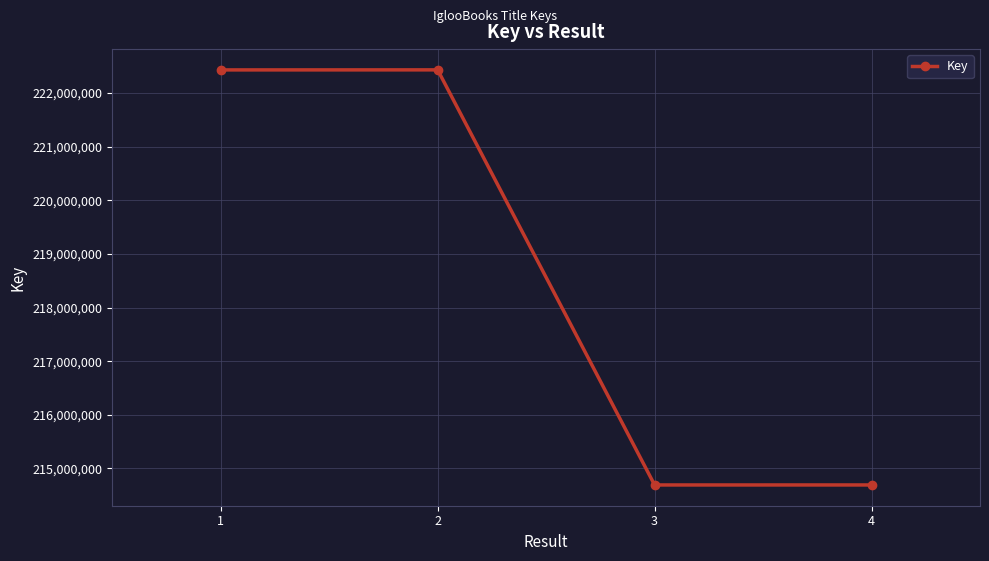

Approximately how many times larger is the value at 4 compared to 2?

1.0